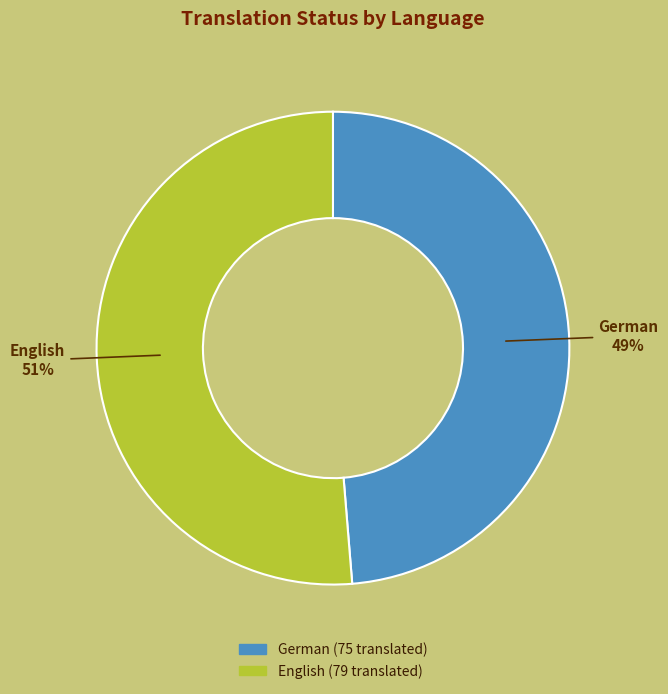

Count the number of slices in the pie.

2